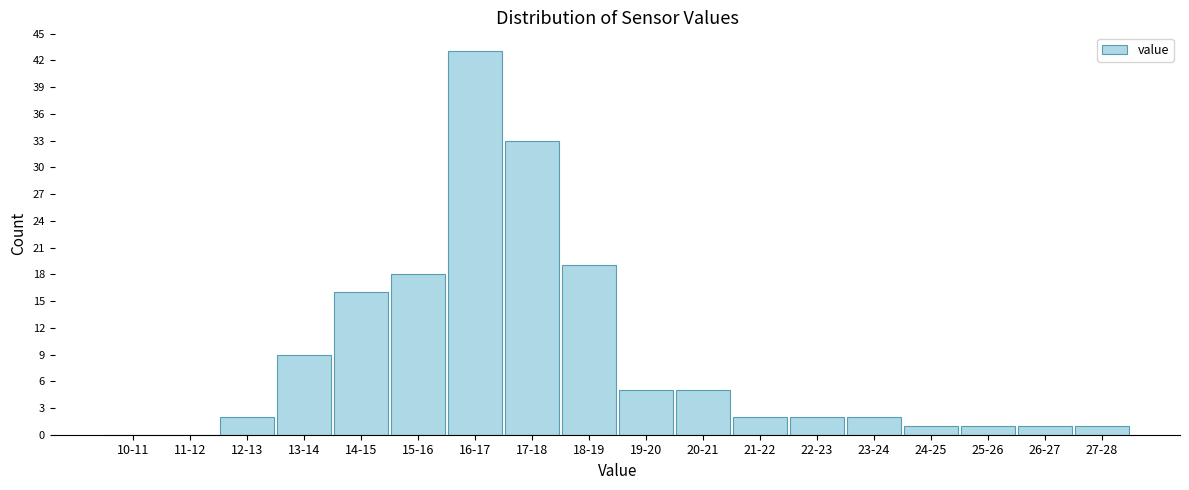

Reading left to right, what are all the values shown in this chart?

10-11=0	11-12=0	12-13=2	13-14=9	14-15=16	15-16=18	16-17=43	17-18=33	18-19=19	19-20=5	20-21=5	21-22=2	22-23=2	23-24=2	24-25=1	25-26=1	26-27=1	27-28=1